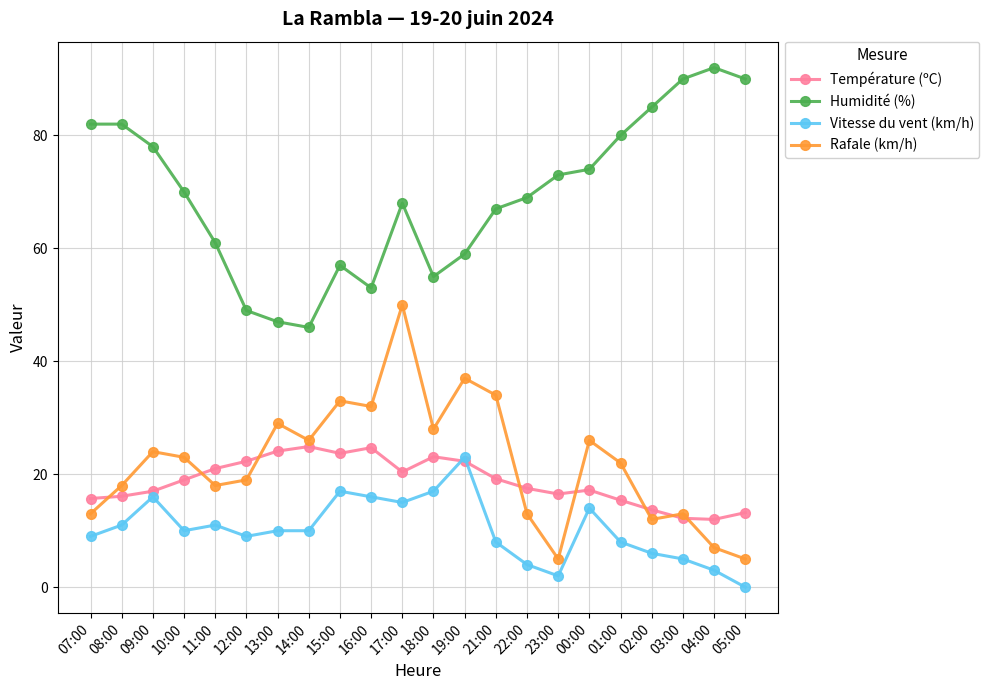

True or false: Humidité (%) and Vitesse du vent (km/h) cross at least once.

False